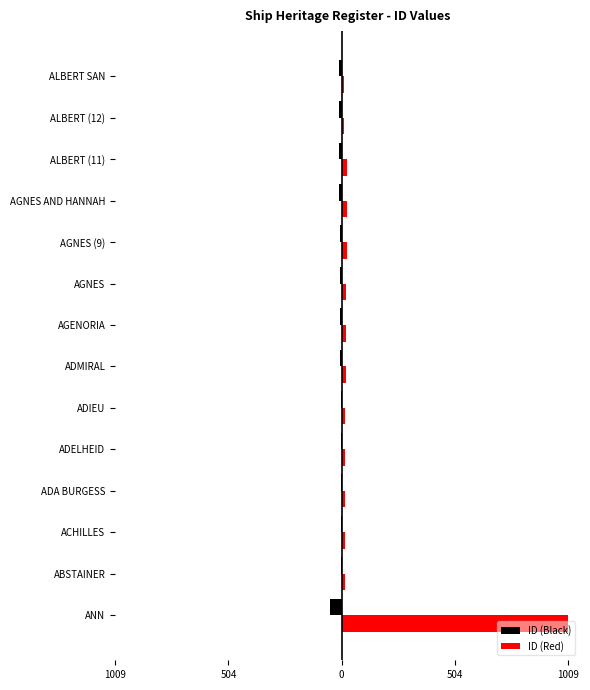

List the series in order of their peak value, highest first.

ID (Red), ID (Black)